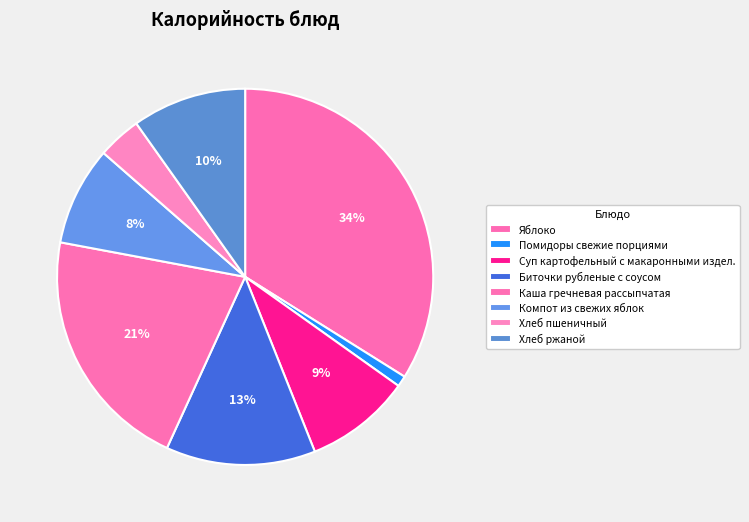

To the nearest percent, what is the difference between the largest and smallest slice percentages?

33%